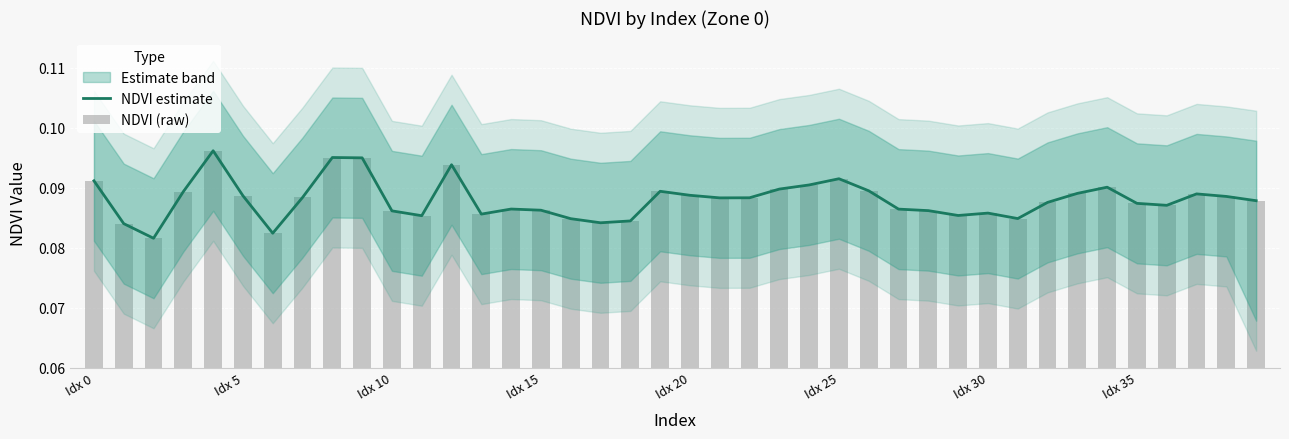

How many NDVI estimate values are between 0 and 1?

40